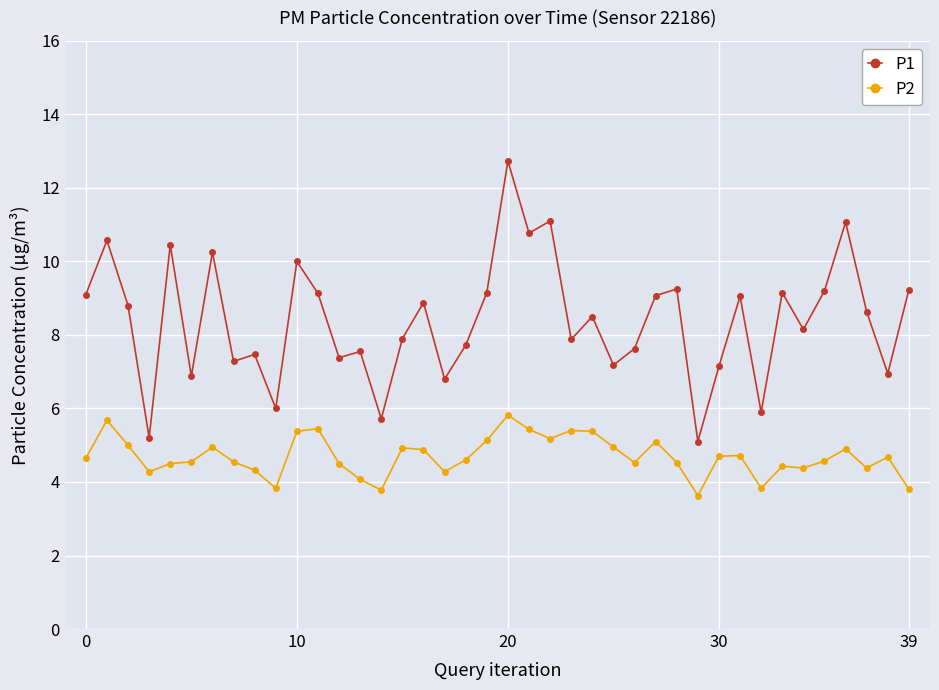

What is the difference between the maximum and minimum values in the P1 series?

7.6